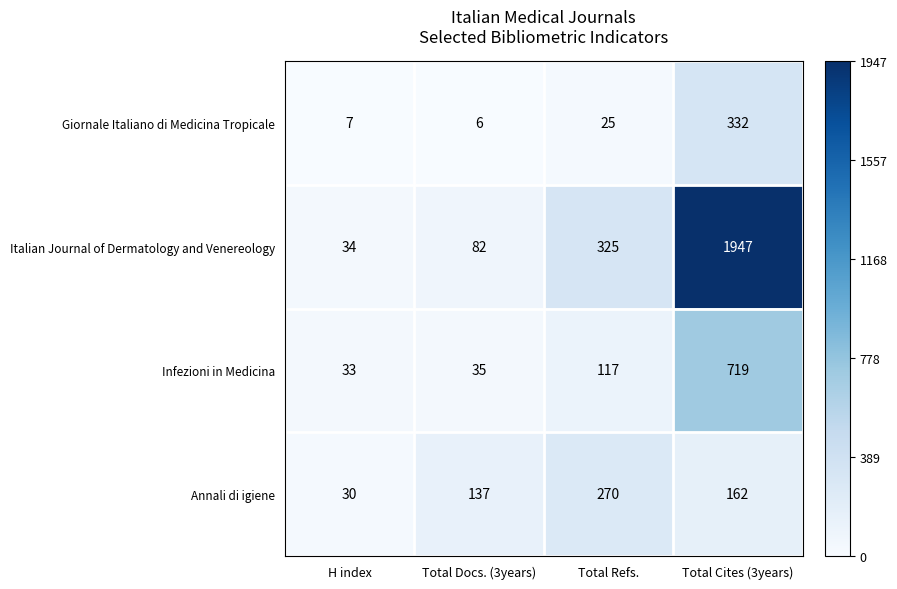

True or false: Italian Journal of Dermatology and Venereology has a value of 106 at Total Refs..

False